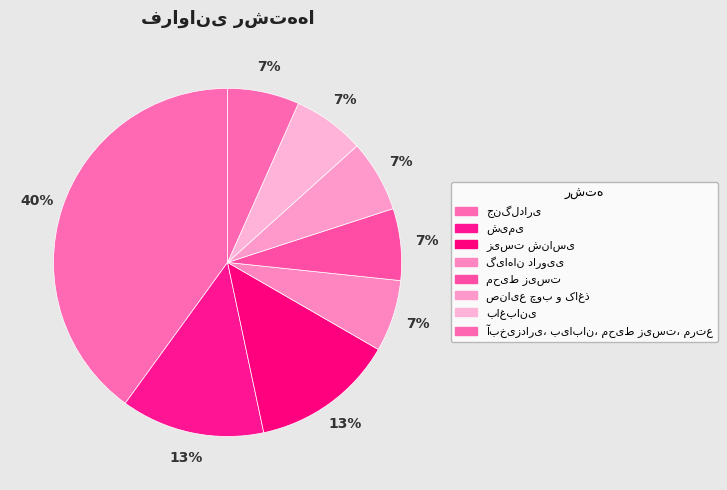

To the nearest percent, what portion does زیست شناسی represent?

13%